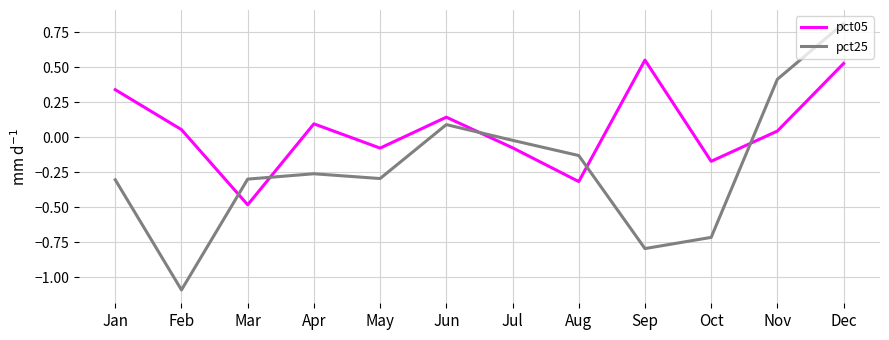

Where does the pct05 series first go above 0?

Jan